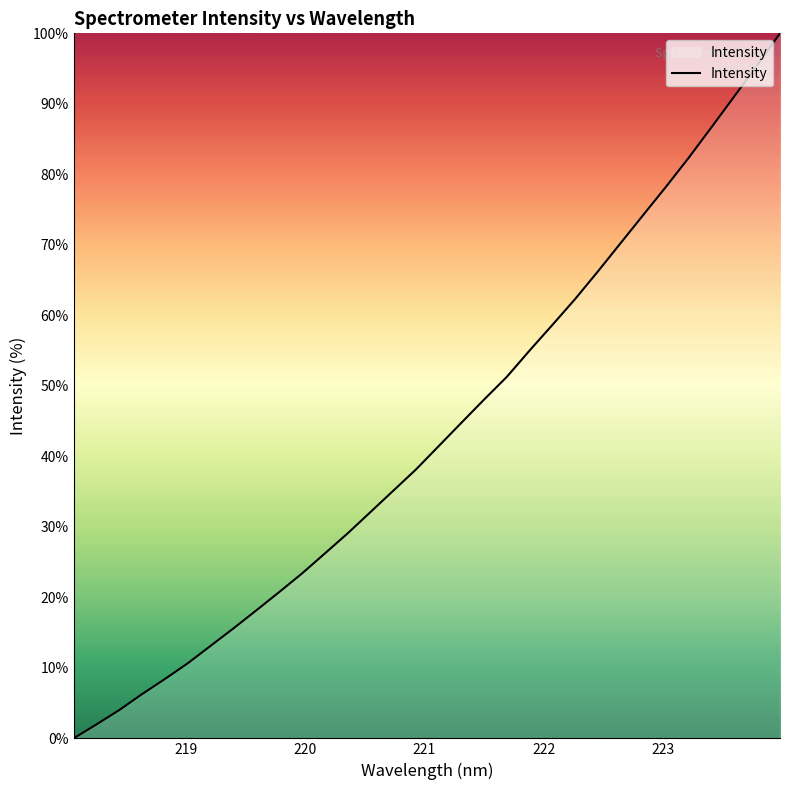

What is the greatest value displayed?

100.0